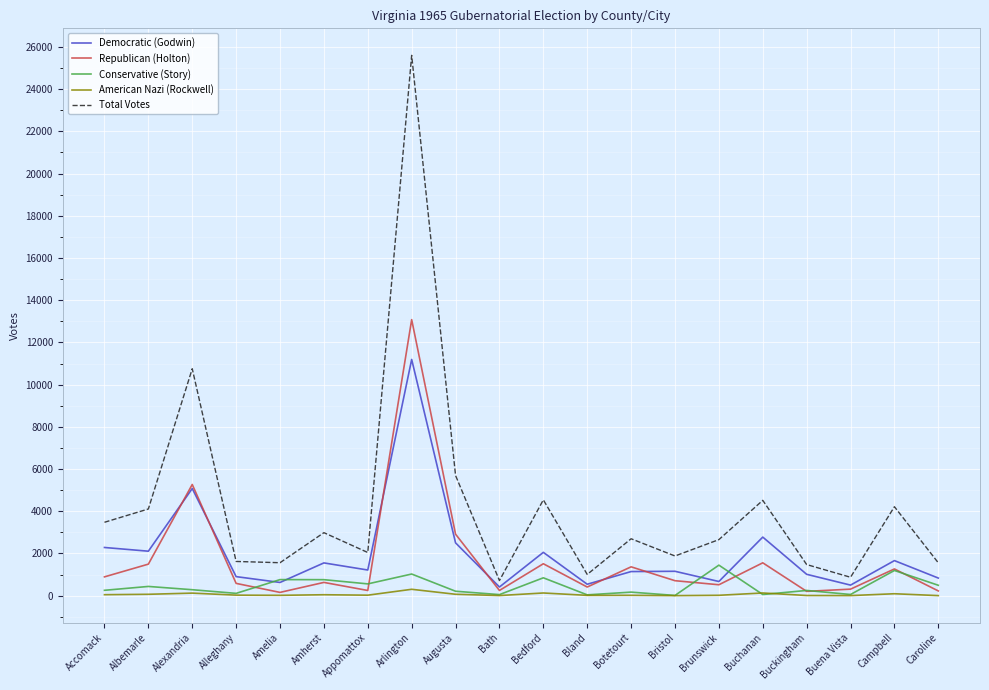

True or false: Total Votes has a value of 1007 at Bland.

True